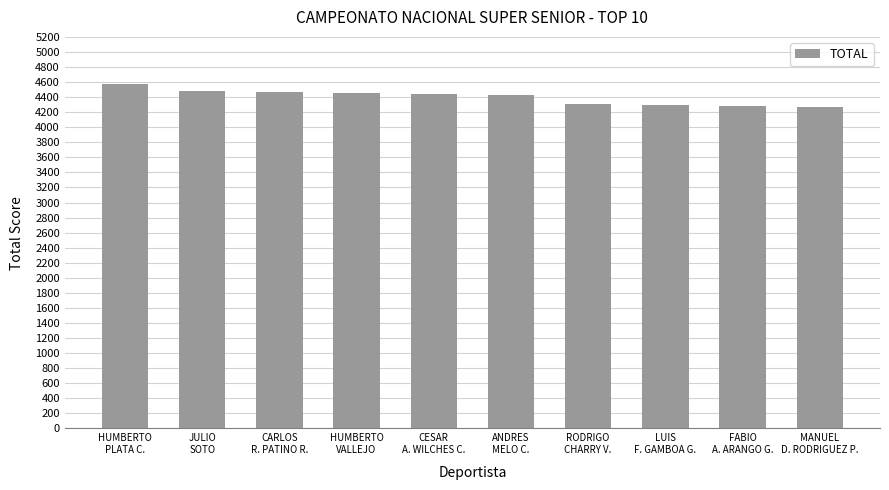

What is the label of the 3rd bar from the right?

LUIS
F. GAMBOA G.